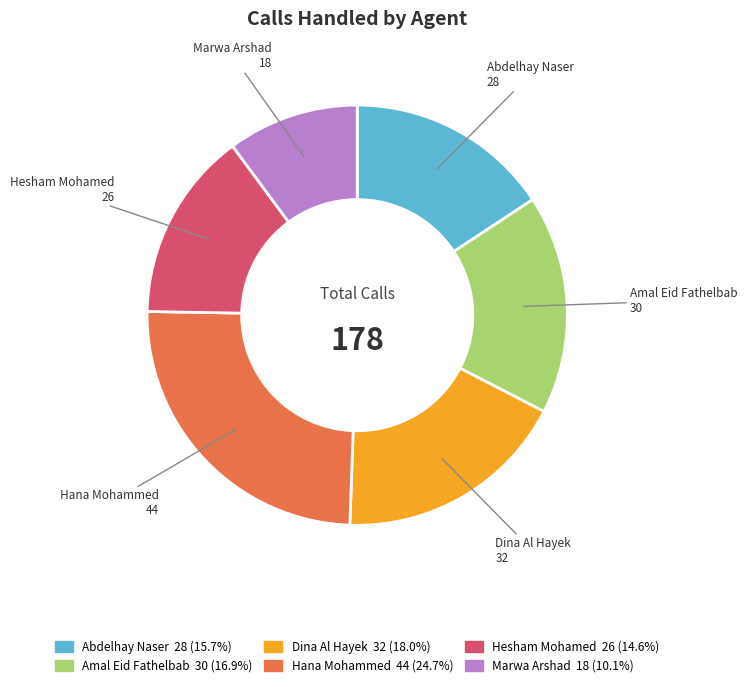

What is the largest slice in the pie chart?

Hana Mohammed